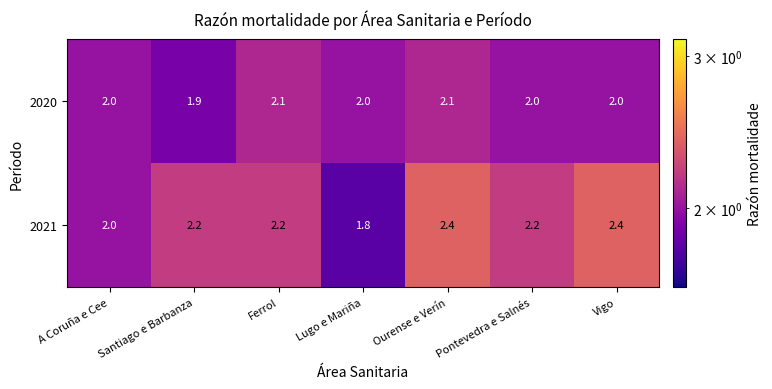

At which category is the sum across all series the highest?

Ourense e Verín